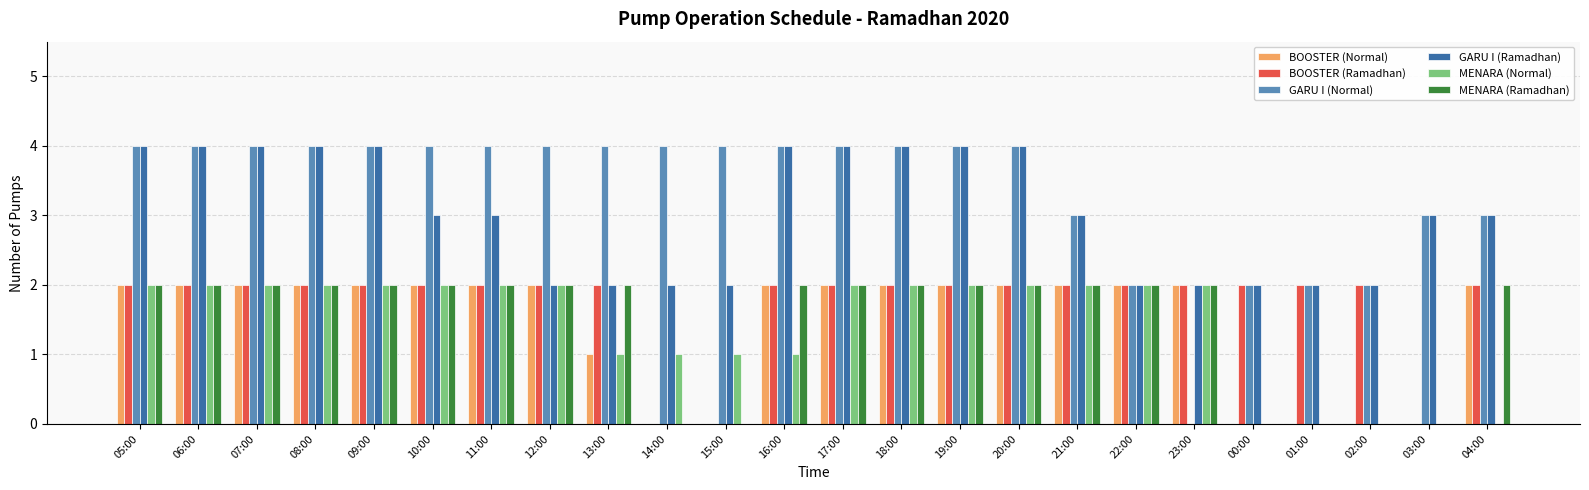

What are all the series names shown in the legend?

BOOSTER (Normal), BOOSTER (Ramadhan), GARU I (Normal), GARU I (Ramadhan), MENARA (Normal), MENARA (Ramadhan)